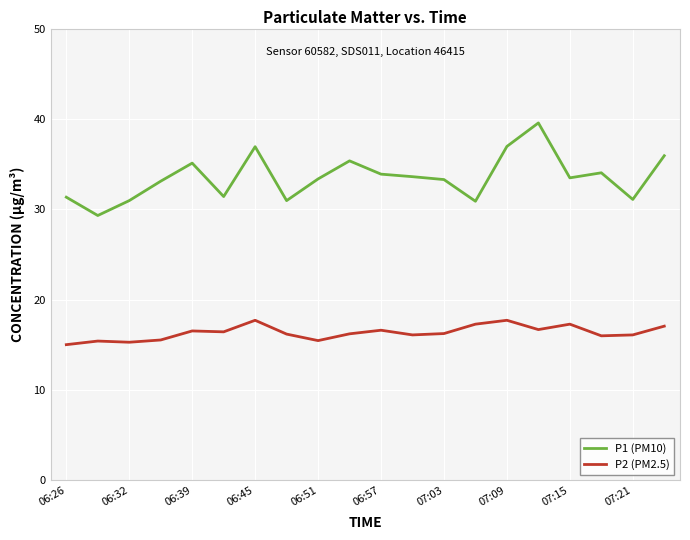

What are all the series names shown in the legend?

P1 (PM10), P2 (PM2.5)